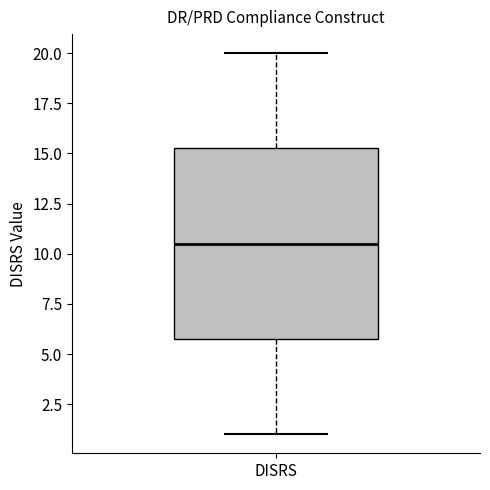

Where is the lower edge of the box for DISRS on the y-axis? The values are not printed on the chart, so give them approximately, as read against the axis.

6.0